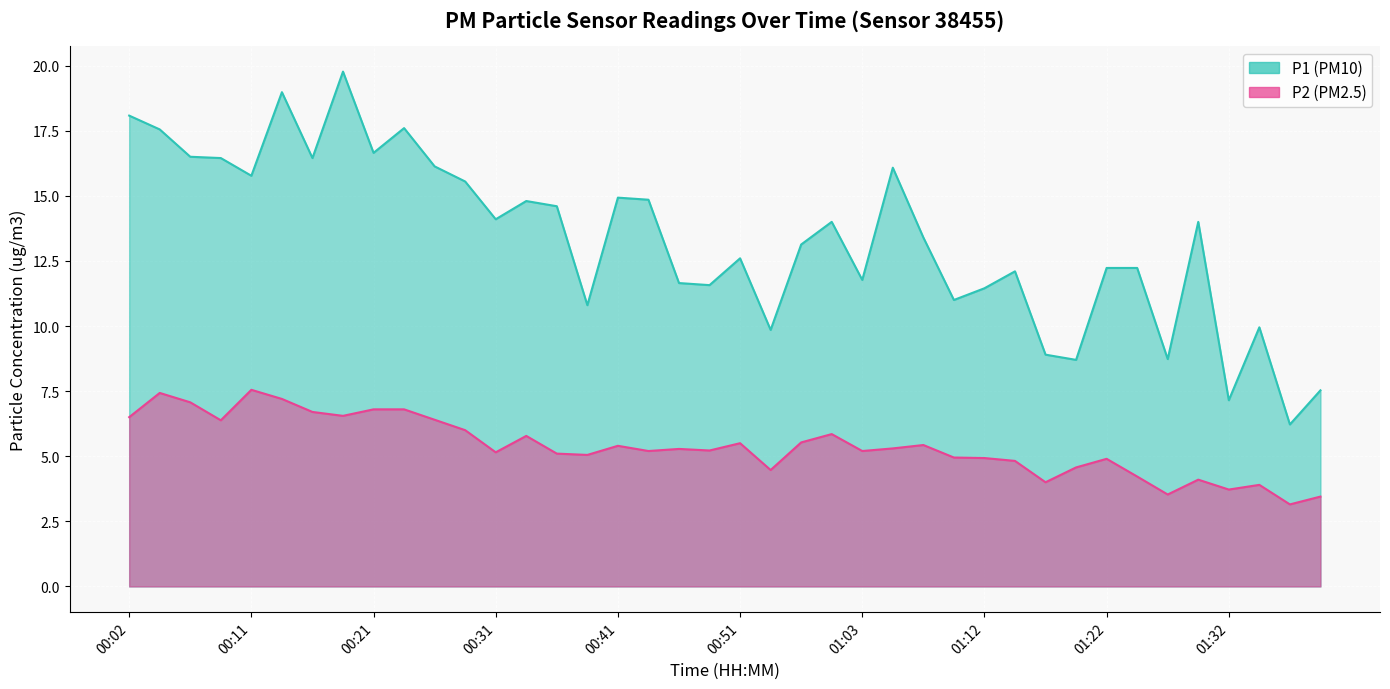

True or false: P2 and P1 cross at least once.

False